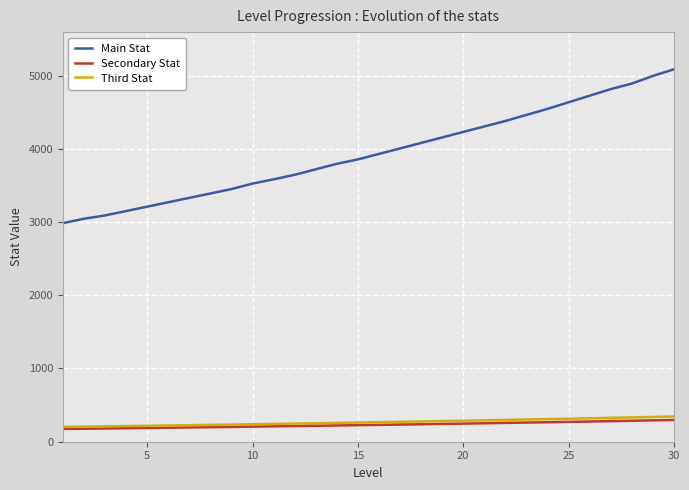

True or false: Main Stat and Secondary Stat cross at least once.

False